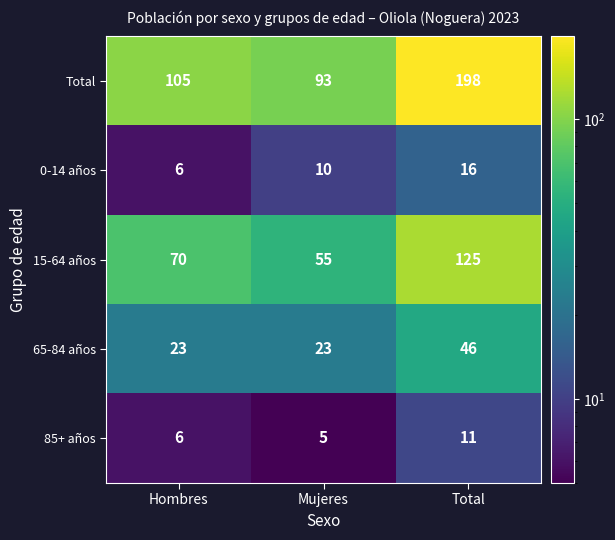

What is the total value across all series at Mujeres?

186